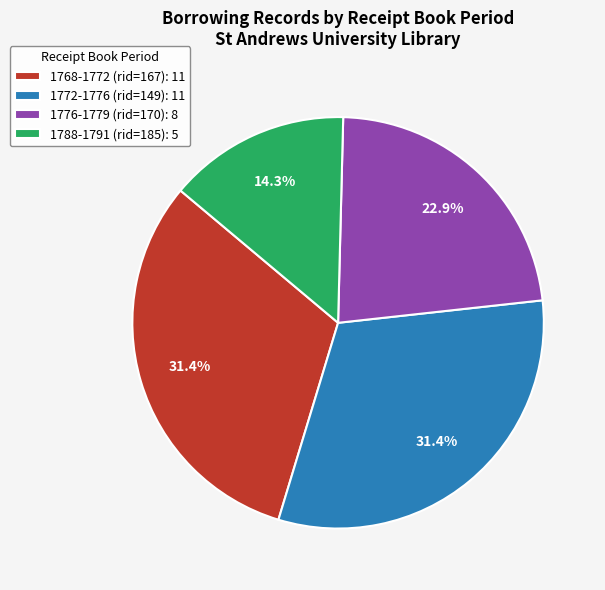

Does any single category account for the majority?

No